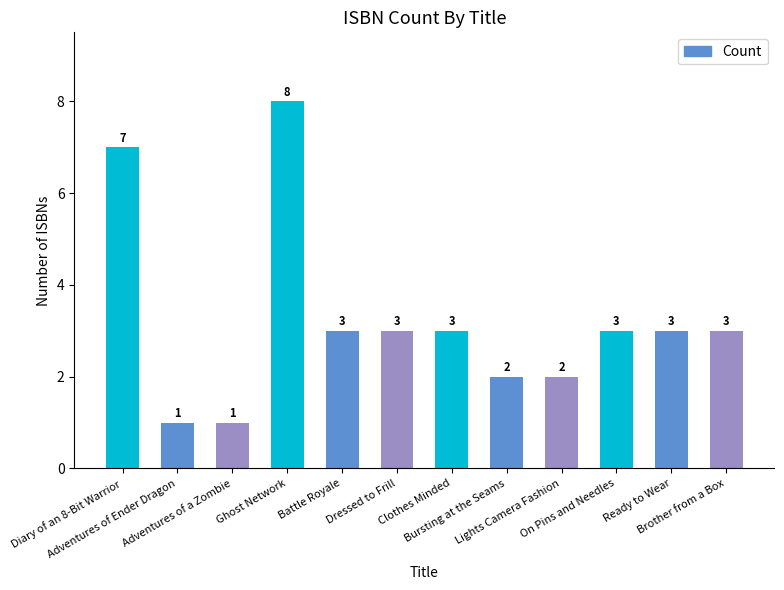

What is the greatest value displayed?

8